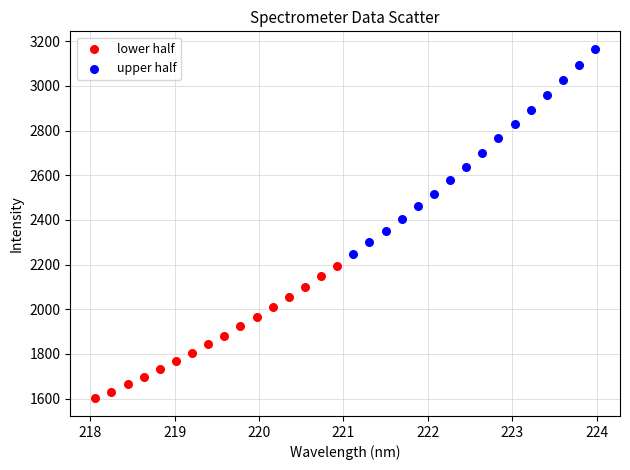

Which series has the largest Y range (max minus min)?

upper half